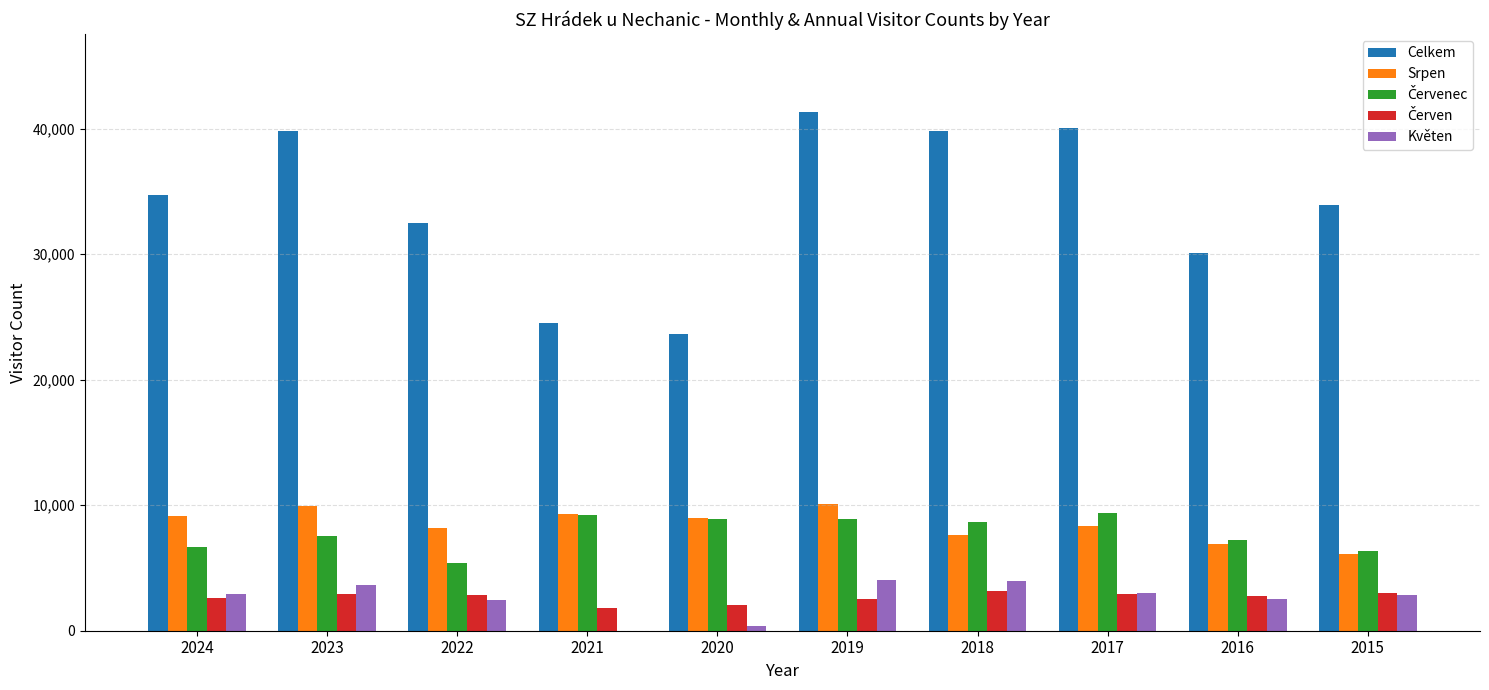

The value of Květen at 2019 is 6583. True or false?

False